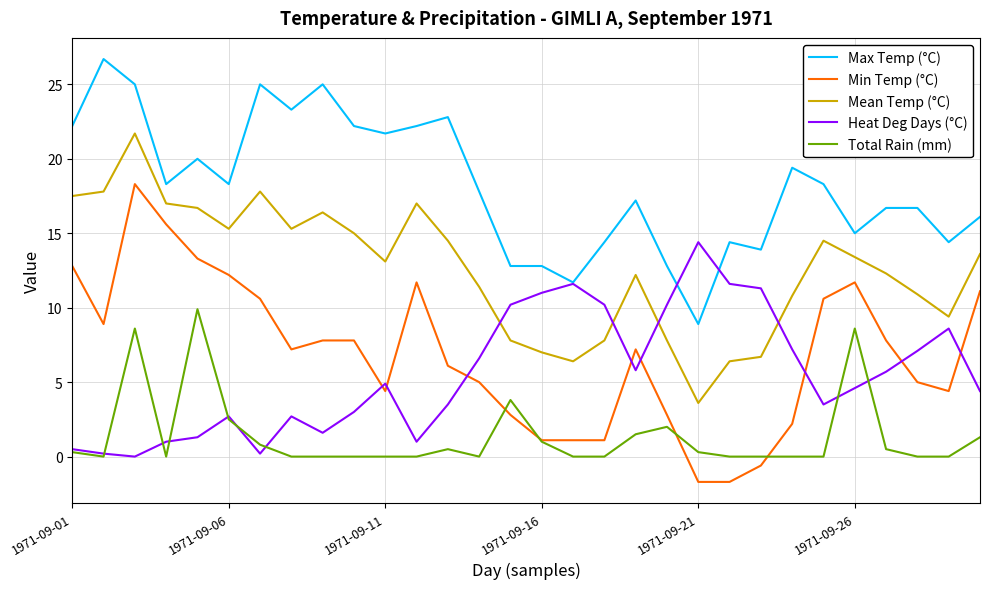

What is the maximum value for Min Temp (°C)?

18.3